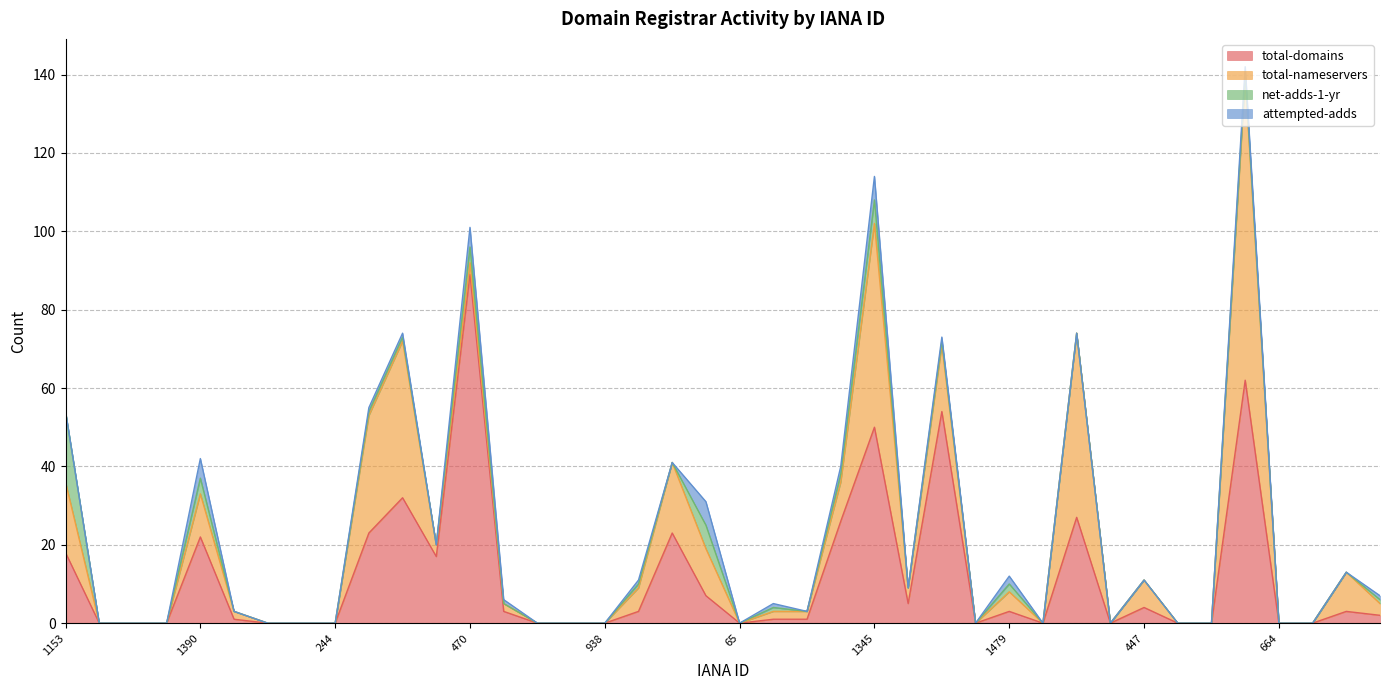

What position from the left is 1505?

30